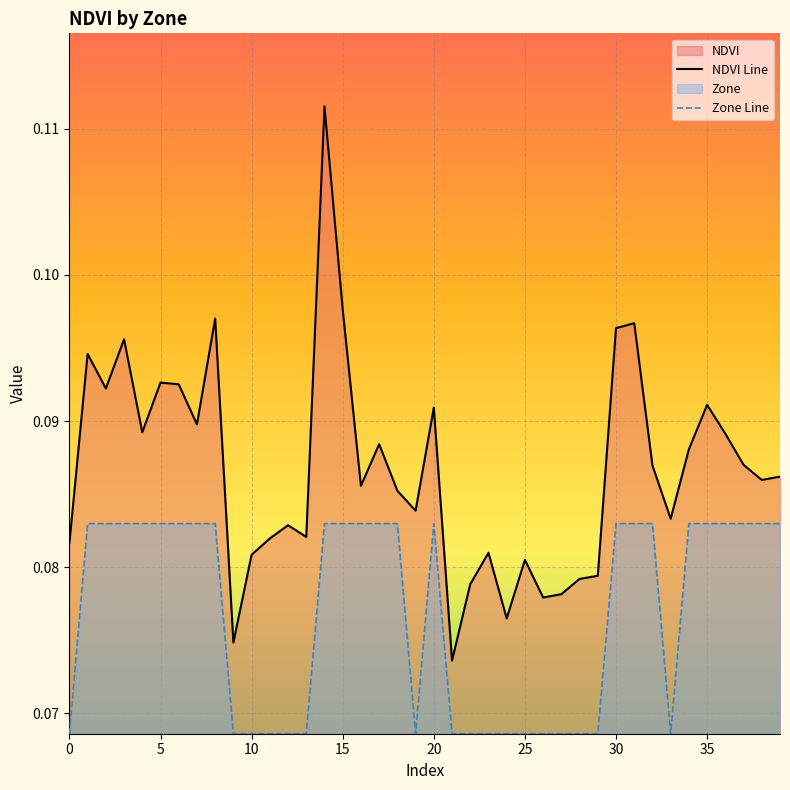

The value of Zone Line at 25 is 0.1. True or false?

True